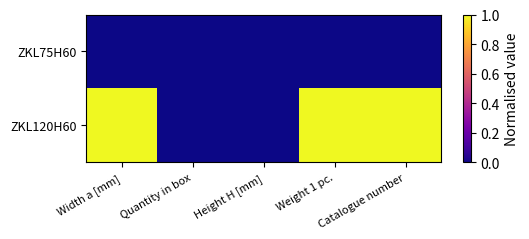

Between Width a [mm] and Quantity in box, which series saw the biggest shift?

ZKL120H60